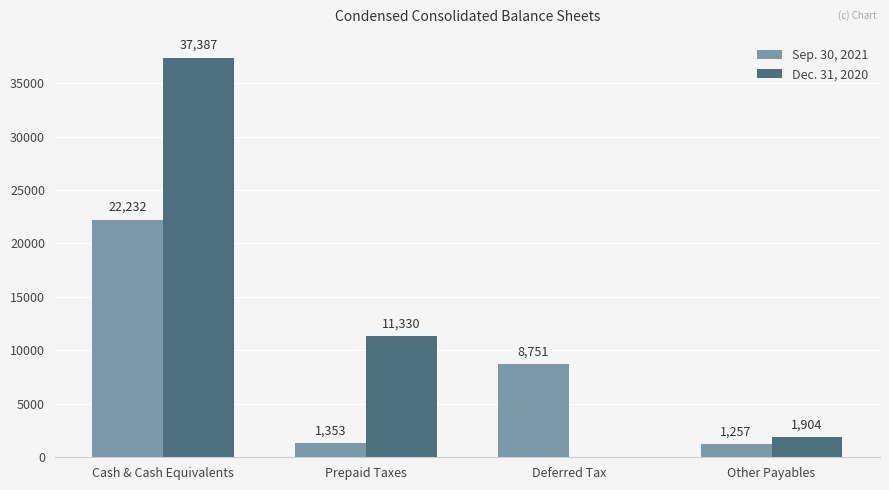

Which series has the largest total across all categories?

Dec. 31, 2020